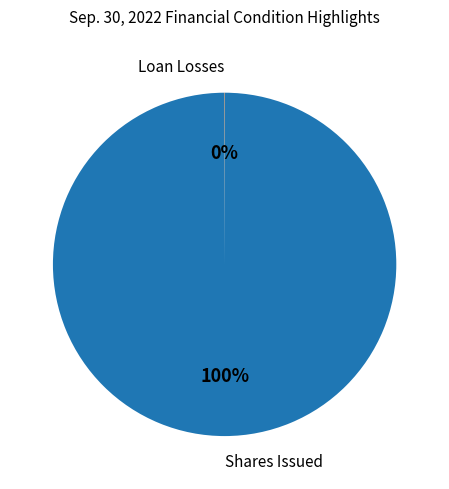

Is there a majority slice in this chart?

Yes